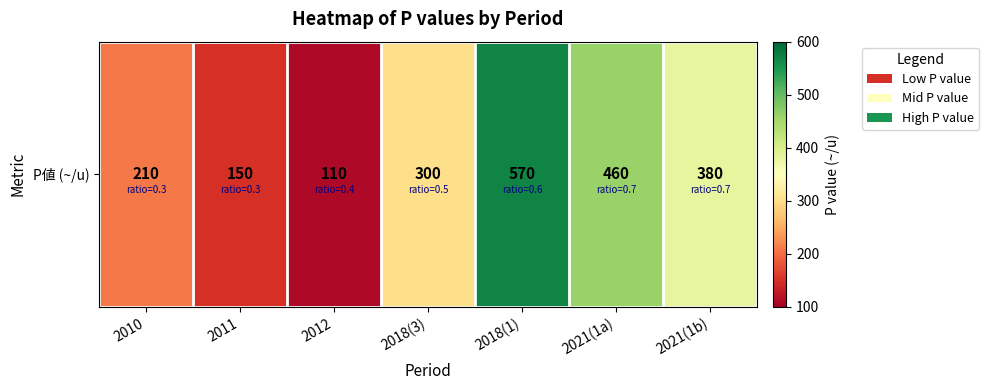

Which category has the highest value across all series?

2018(1)